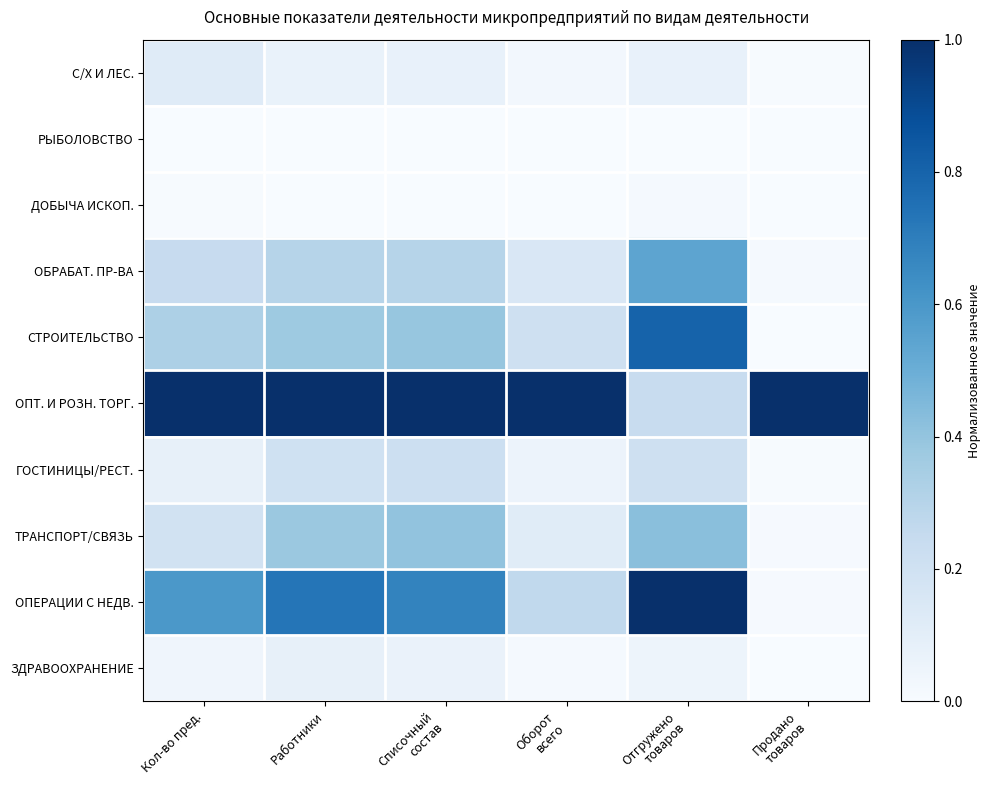

What is the greatest value displayed?

1.0